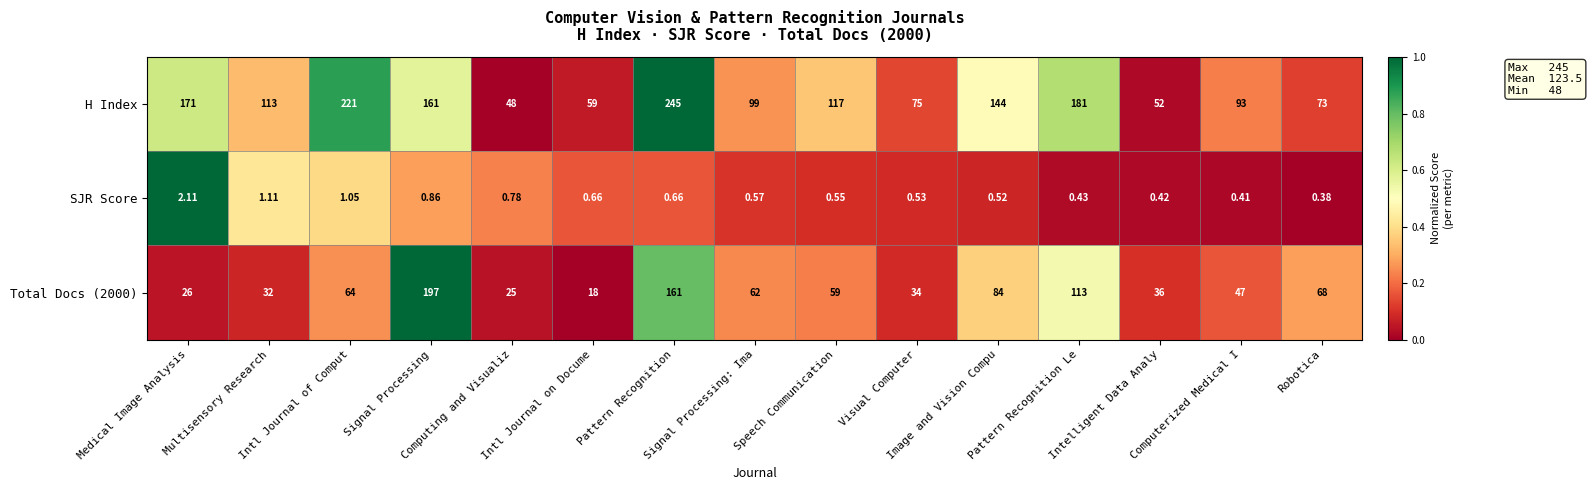

Which series has the largest total across all categories?

H Index